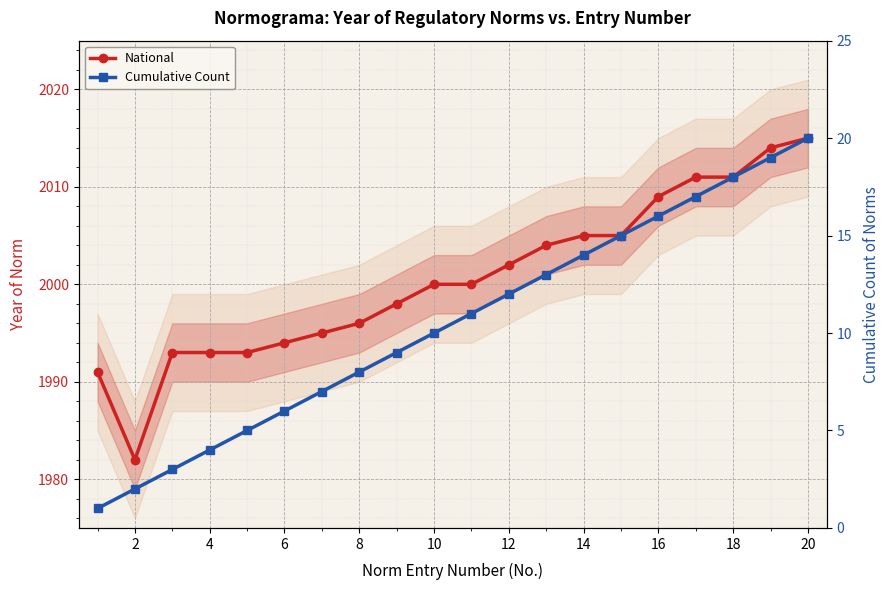

At how many categories does at least one series exceed 1212?

20